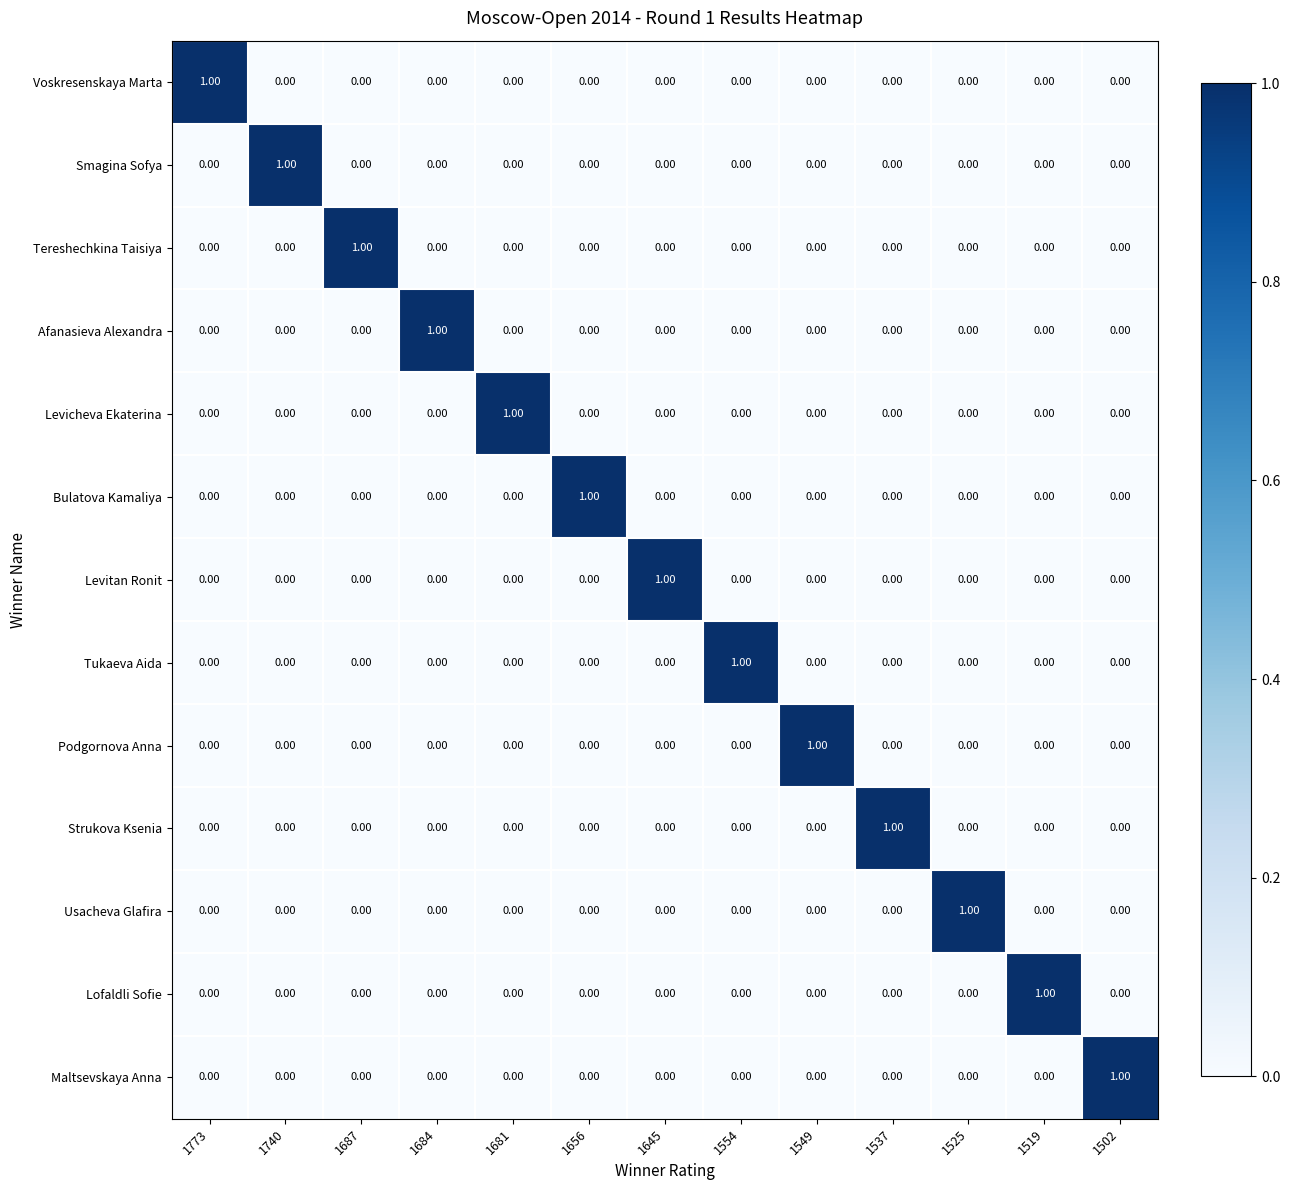

At how many categories does at least one series exceed 0?

13